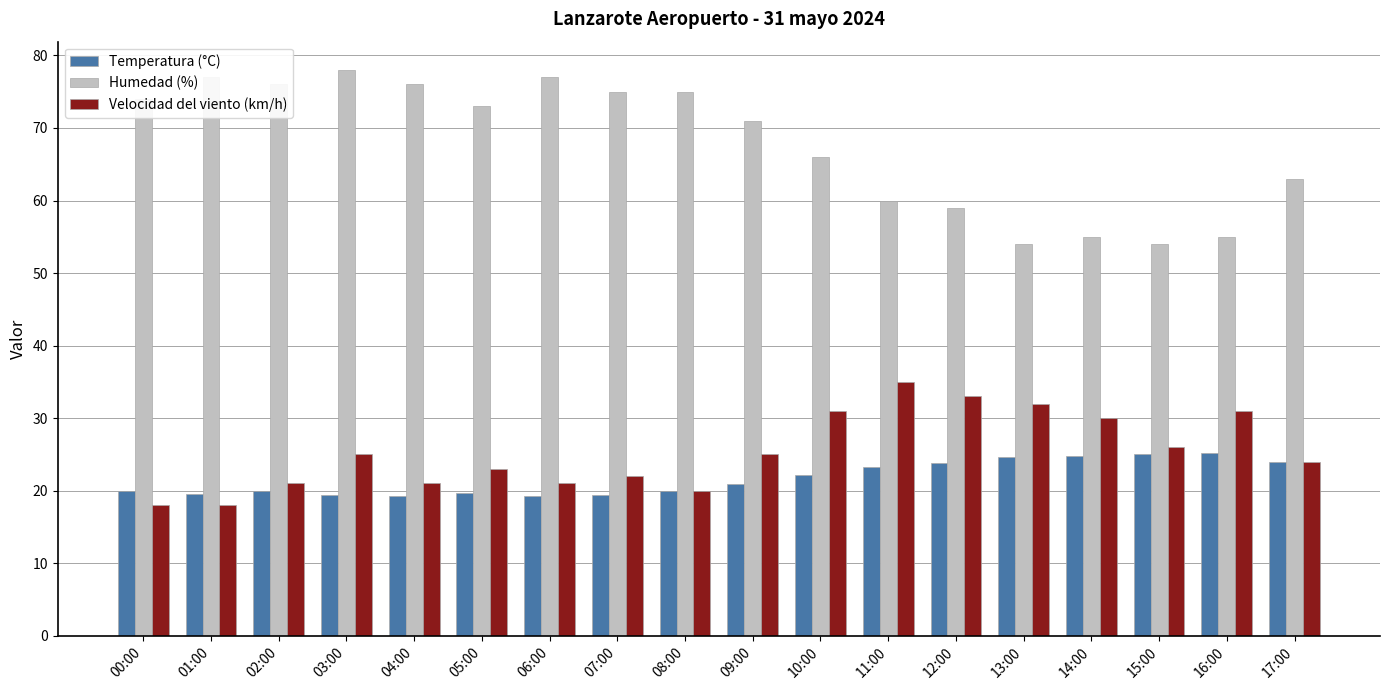

At which label is Velocidad del viento (km/h) closest to 26?

15:00